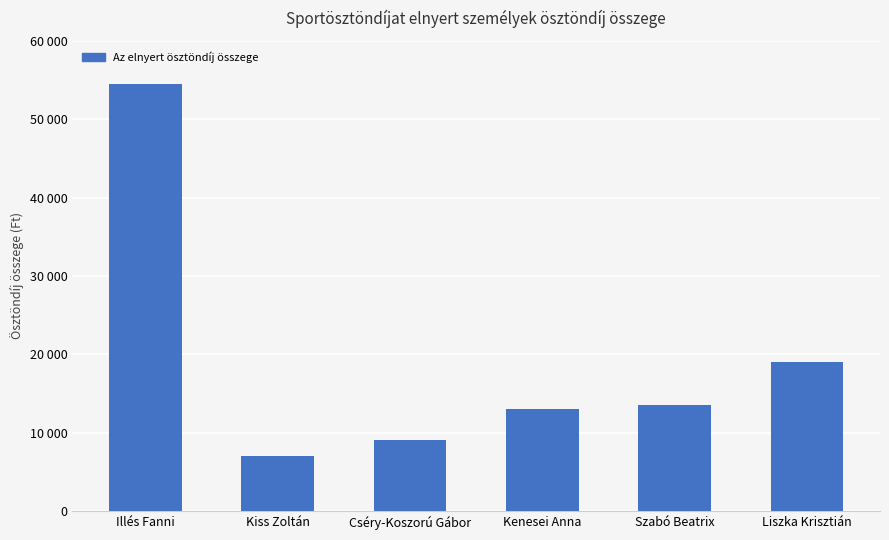

List the labels in order of value, smallest first.

Kiss Zoltán, Cséry-Koszorú Gábor, Kenesei Anna, Szabó Beatrix, Liszka Krisztián, Illés Fanni